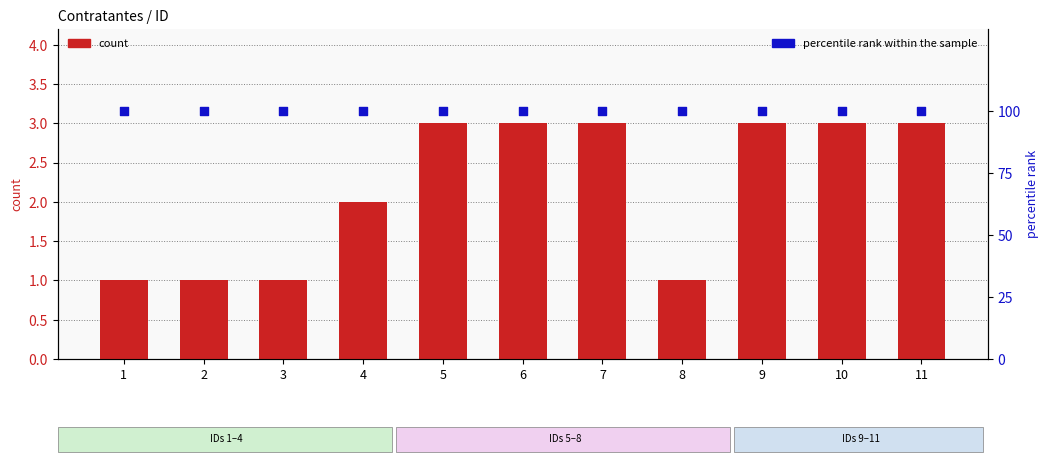

At which category is the sum across all series the highest?

5